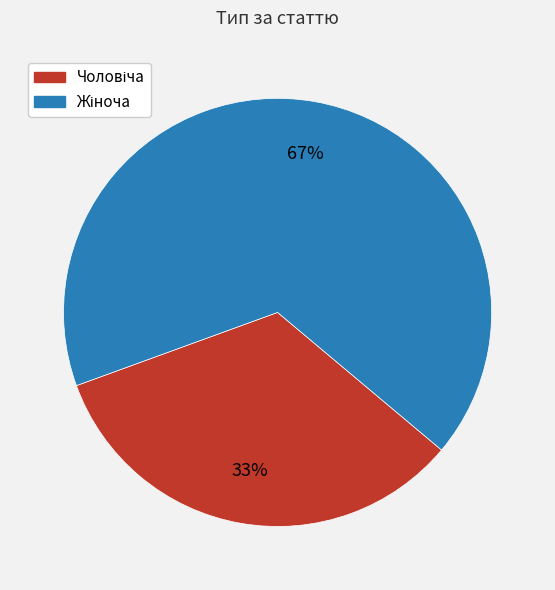

How many slices are in this pie chart?

2